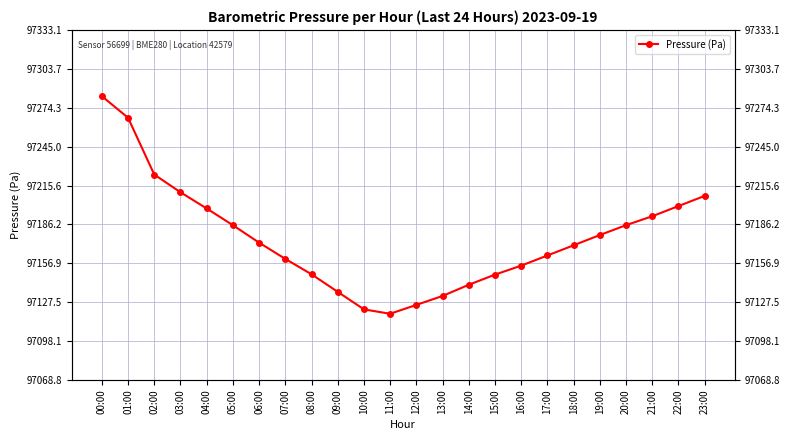

Reading right to left, extract all data points from this chart.

97207.8	97200.1	97192.4	97185.6	97178.2	97170.4	97162.8	97155.1	97148.3	97140.6	97132.2	97125.4	97118.8	97122.1	97135.3	97148.6	97160.2	97172.4	97185.6	97198.2	97210.5	97223.9	97266.8	97283.1